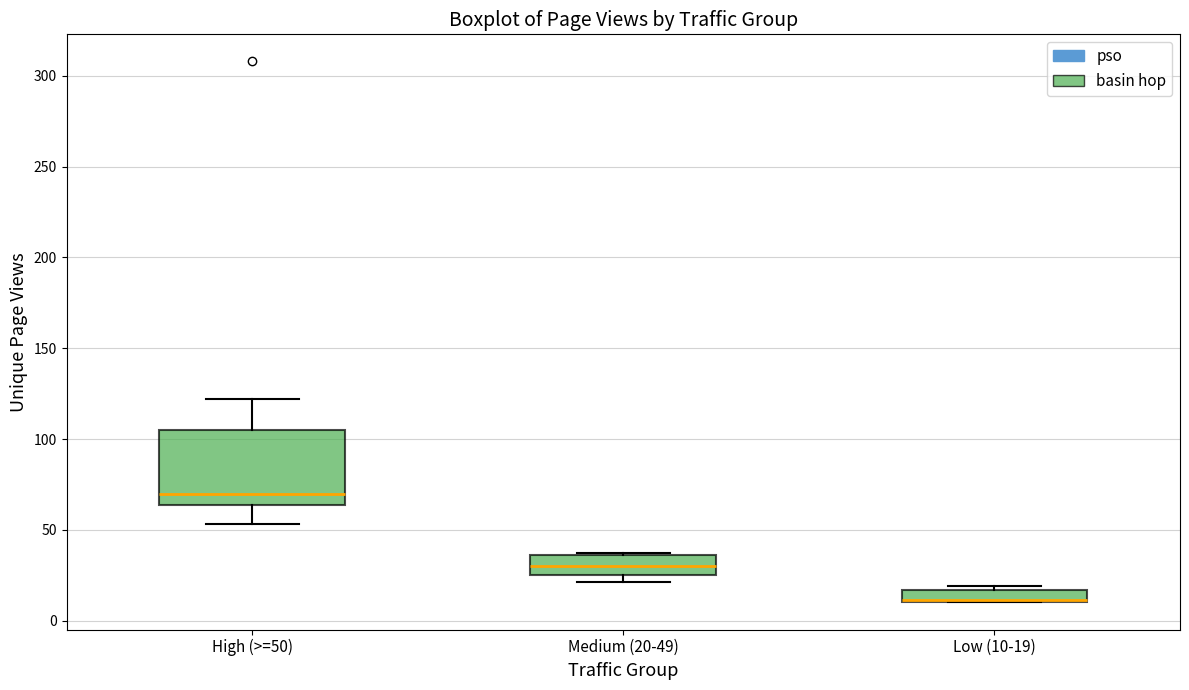

Where does the median line of the box for Medium (20-49) sit on the y-axis? The values are not printed on the chart, so give them approximately, as read against the axis.

30